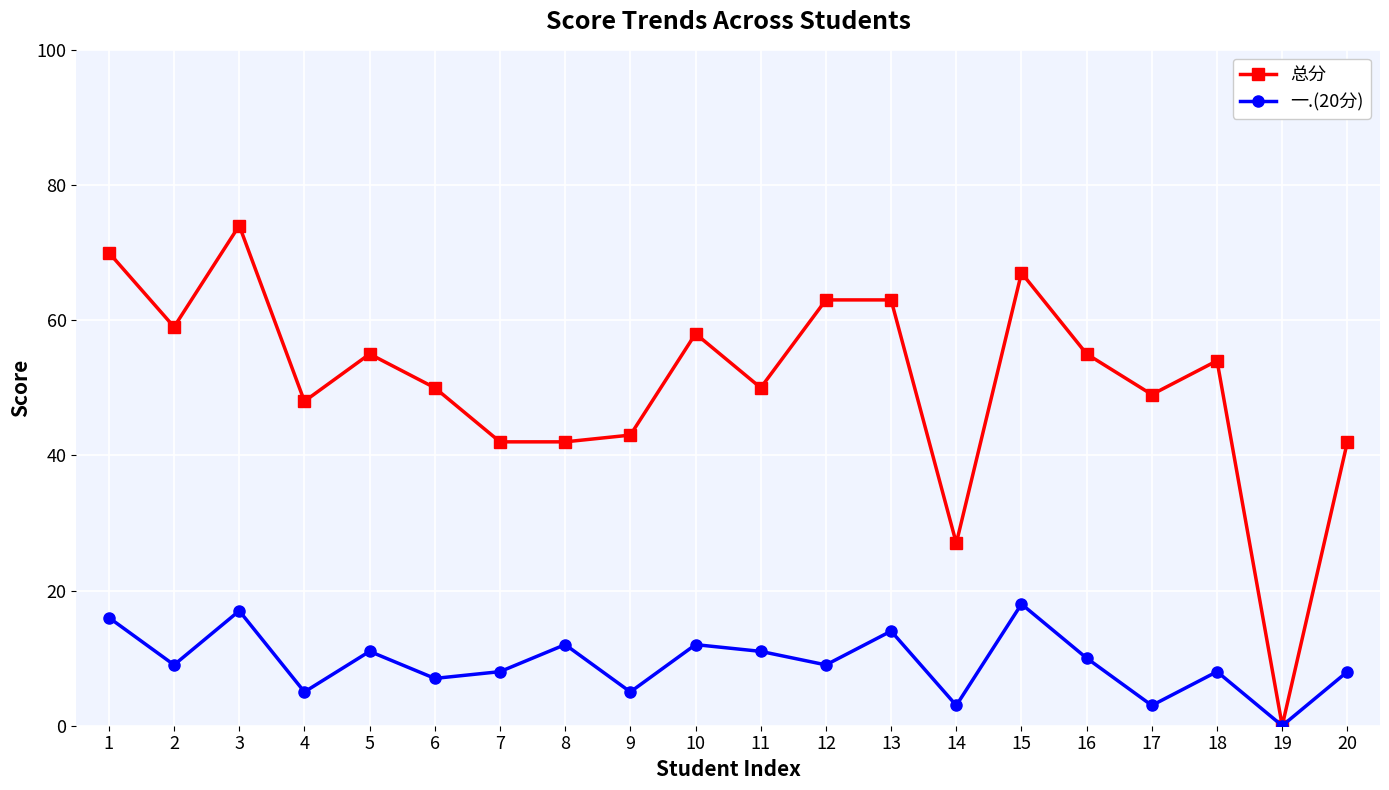

Reading right to left, what are all the values shown in this chart?

总分: 42	0	54	49	55	67	27	63	63	50	58	43	42	42	50	55	48	74	59	70
一.(20分): 8	0	8	3	10	18	3	14	9	11	12	5	12	8	7	11	5	17	9	16